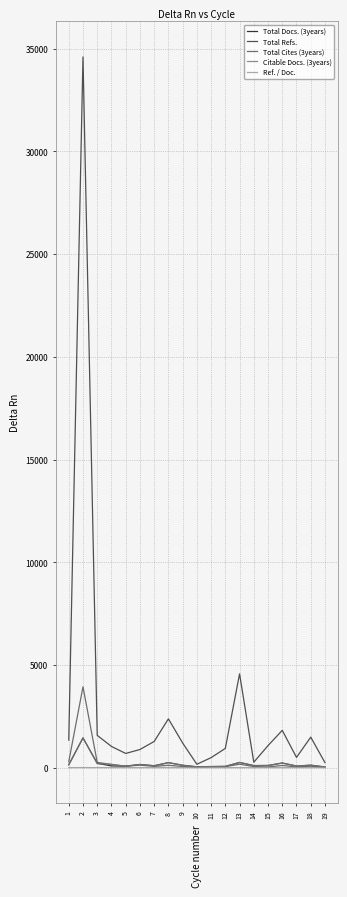

What is the difference between the highest and lowest values at 3?

1571